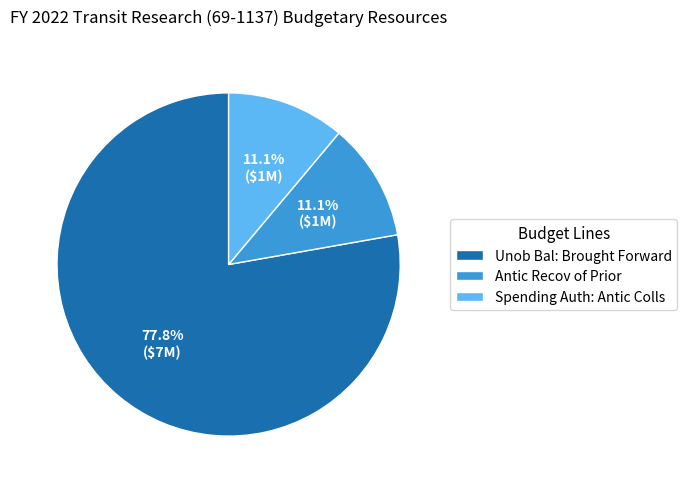

What portion of the pie excludes Spending Auth: Antic Colls?

88.9%